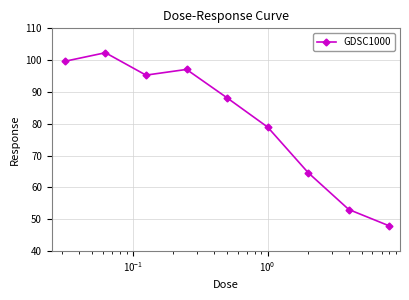

What is the maximum value shown in the chart?

102.3